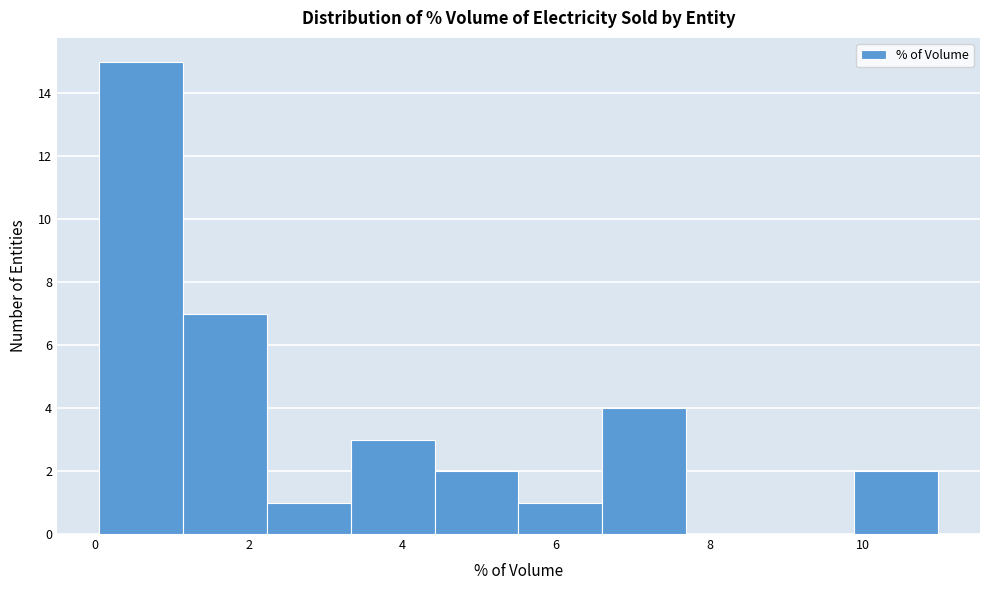

Which range on the x-axis has the tallest bar?

0.0 to 1.2